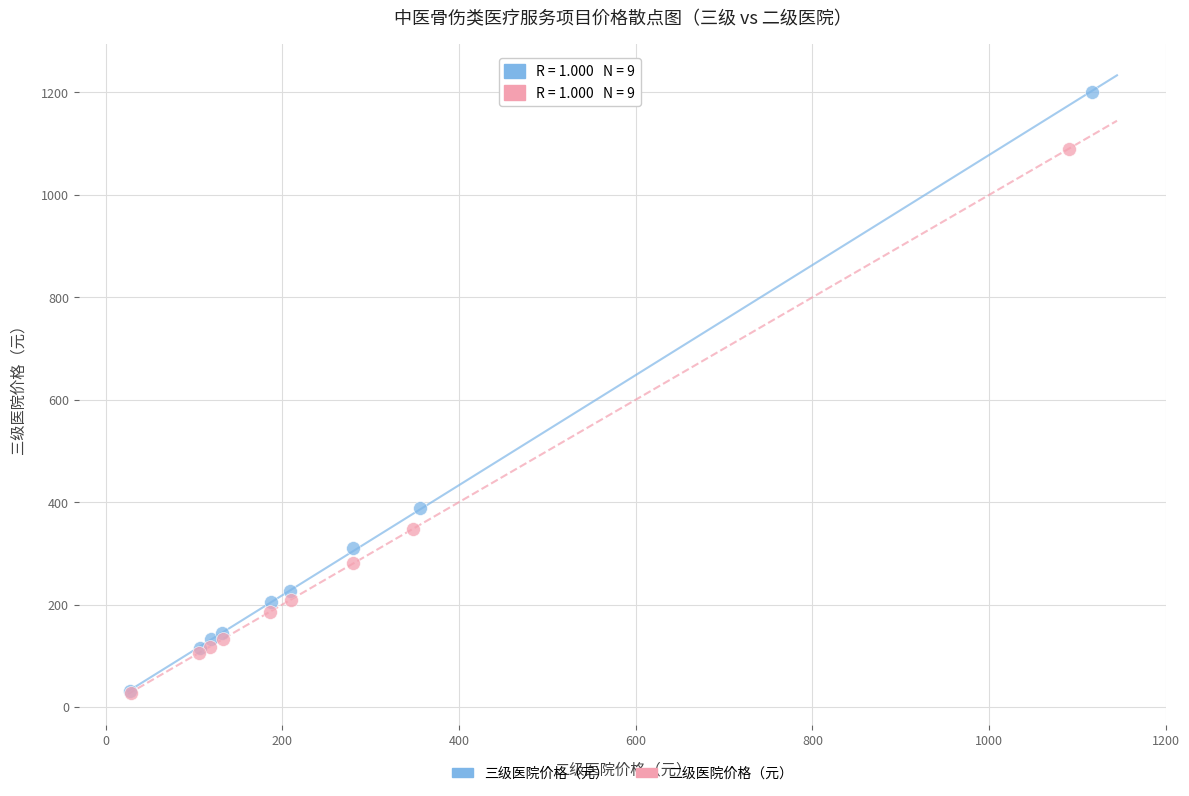

Which series contains the highest Y value?

三级医院价格（元）